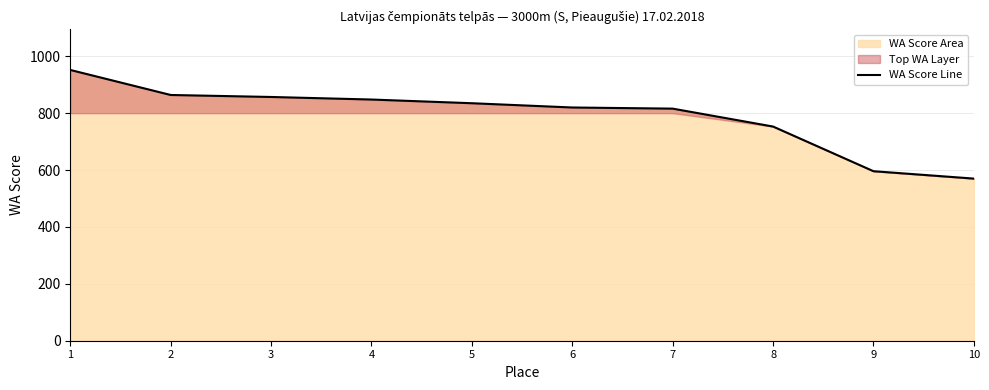

At which category does the chart reach its peak across all series?

1